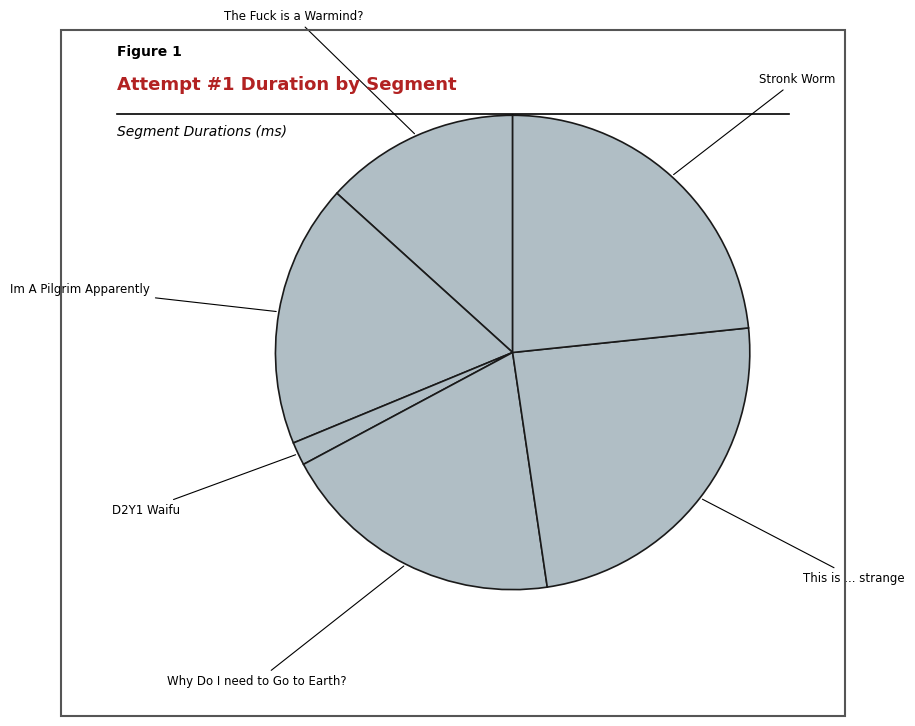

Which has a higher value, This is ... strange or D2Y1 Waifu?

This is ... strange